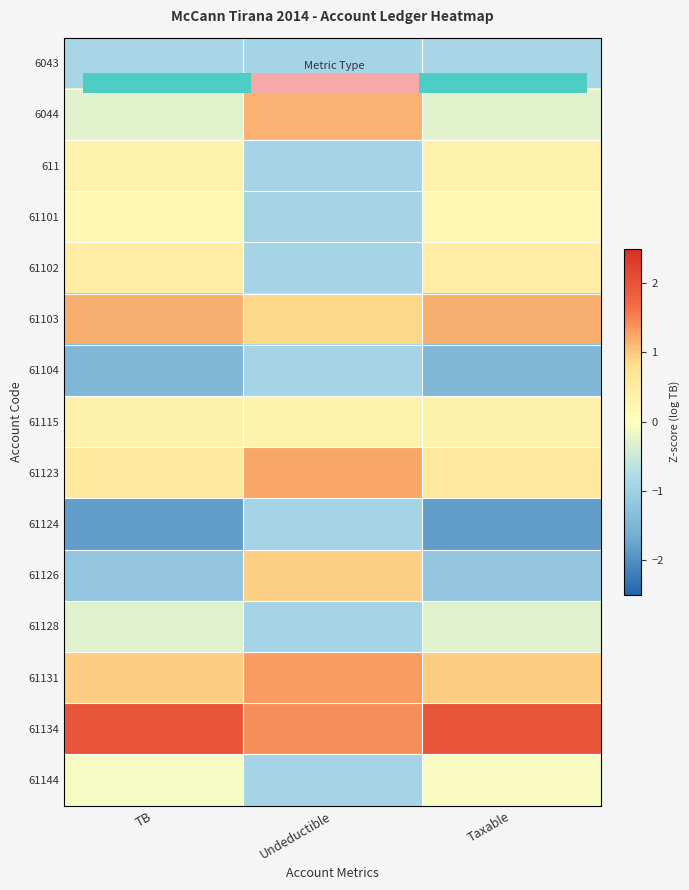

At which category does the chart reach its minimum across all series?

TB